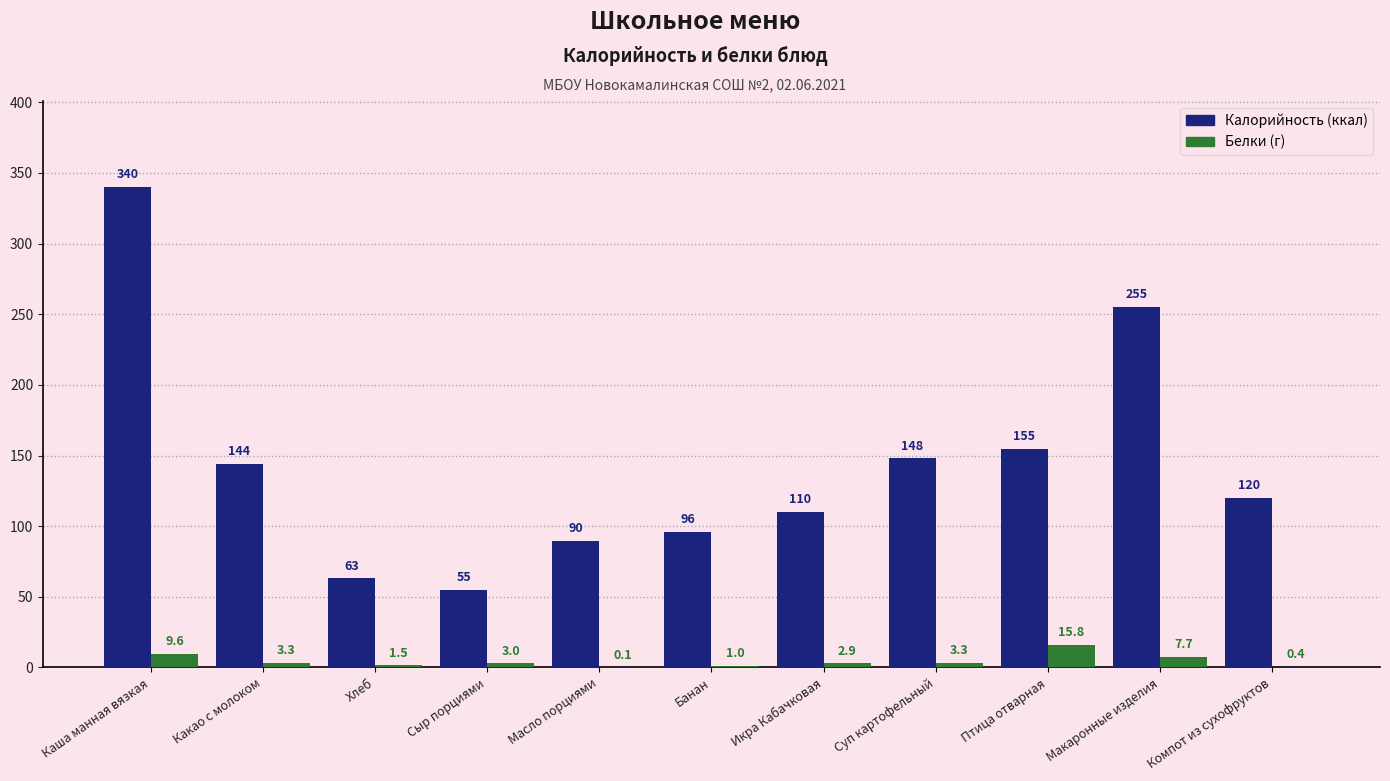

What is the total value across all series at Банан?

97.0